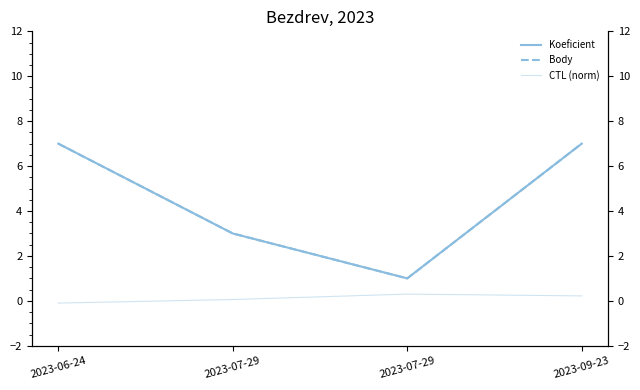

Count the Body values in the range 3 to 7.

3